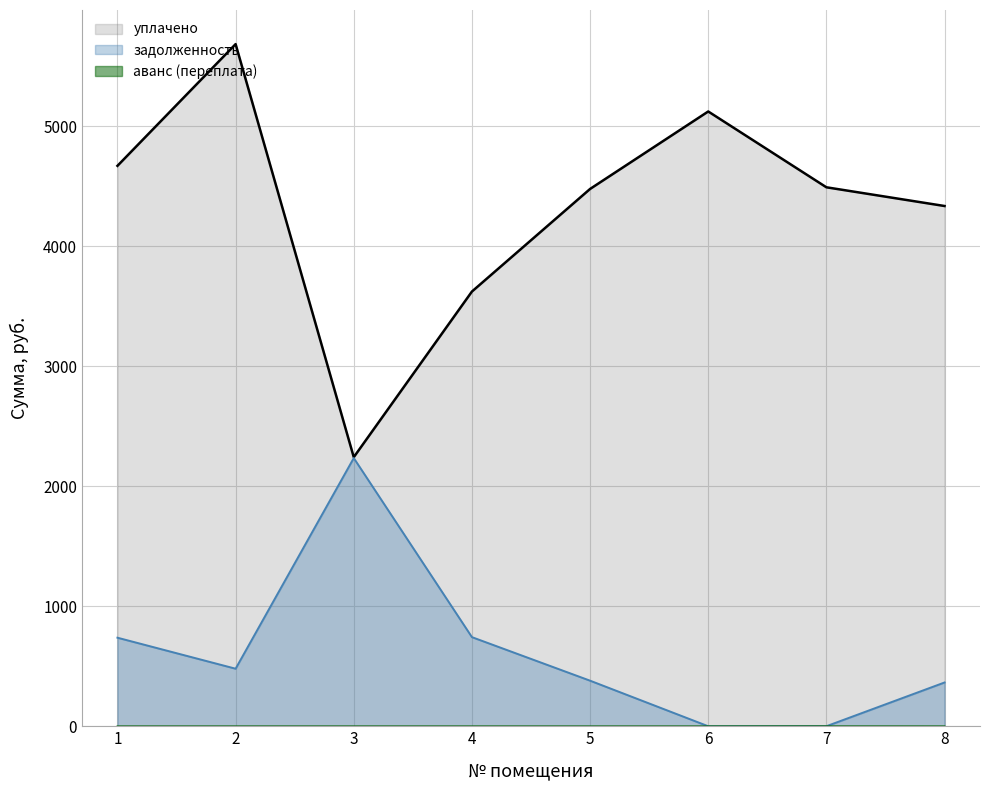

List the labels in order of уплачено value, largest first.

2, 6, 1, 7, 5, 8, 4, 3